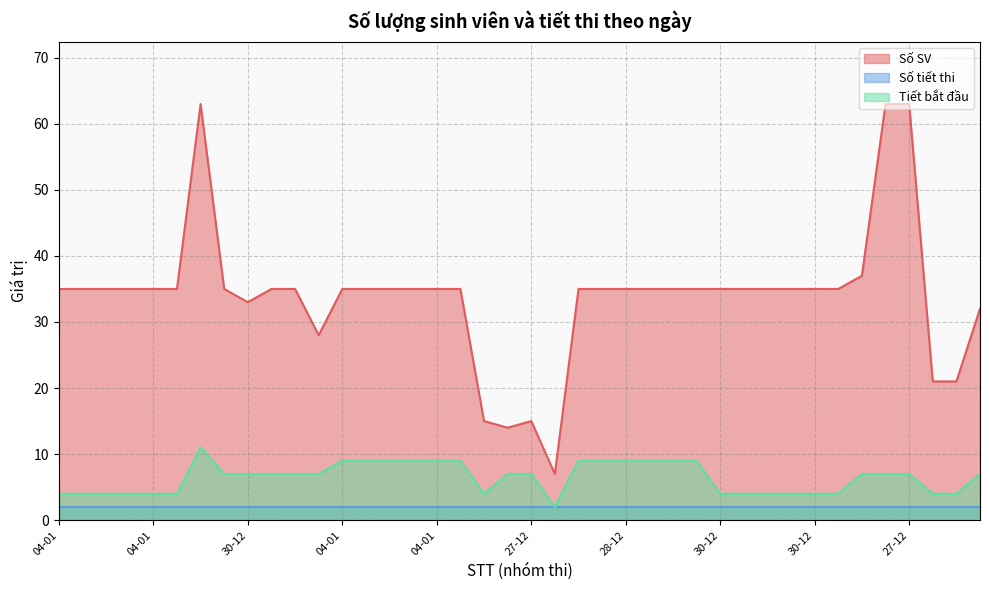

What value does the Tiết bắt đầu series have at 27-12?

7